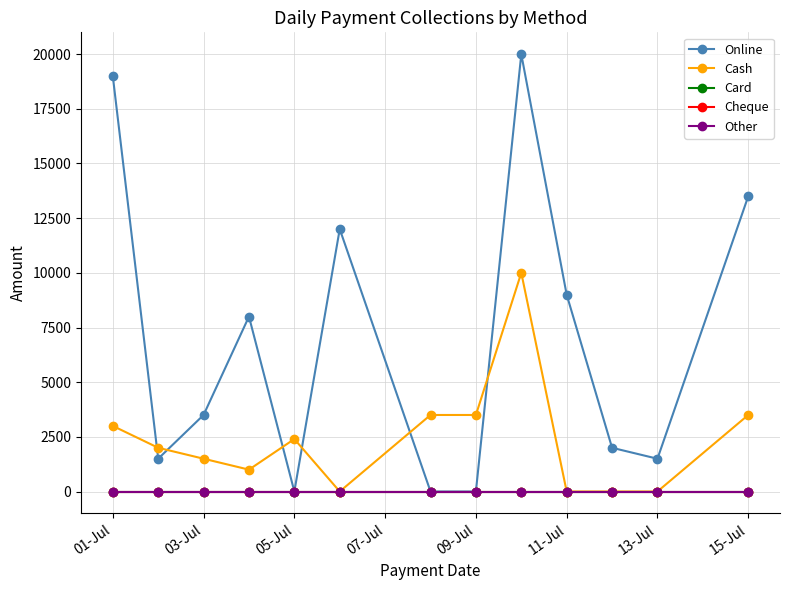

How many distinct data groups are displayed?

5